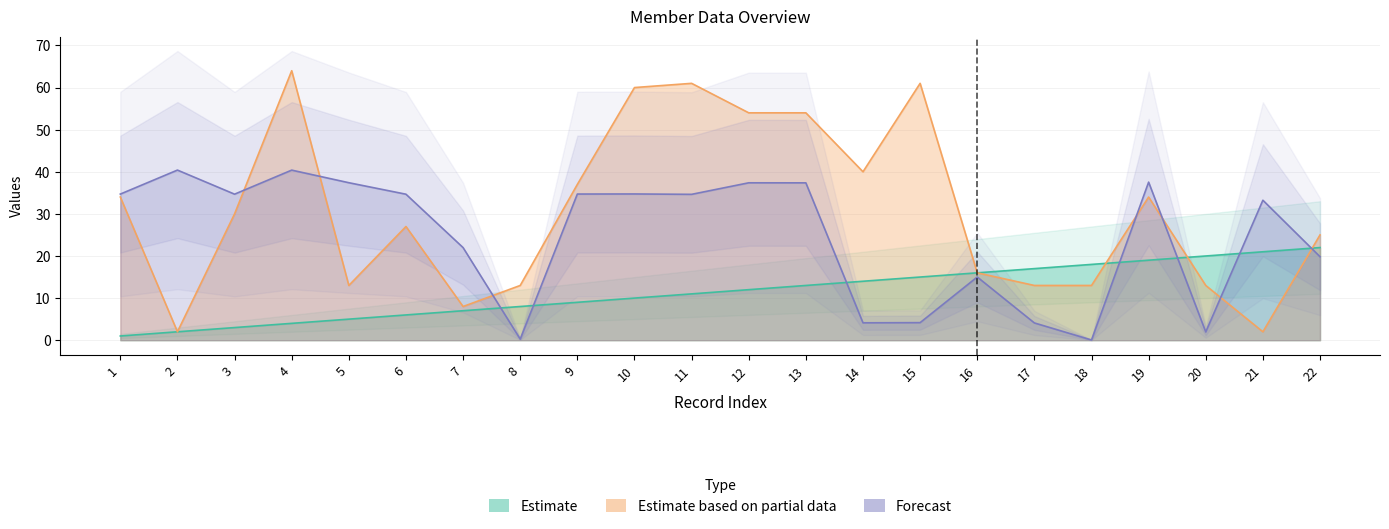

The value of Ausw. Nr. at 14 is 4.1. True or false?

True